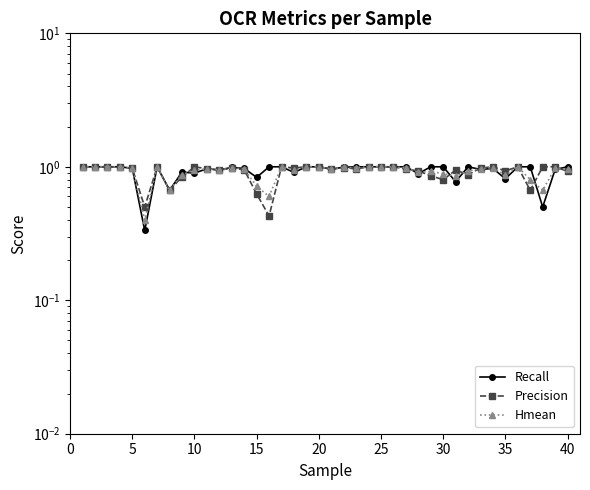

Which series ends up on top after the final intersection of Precision and Hmean?

Hmean